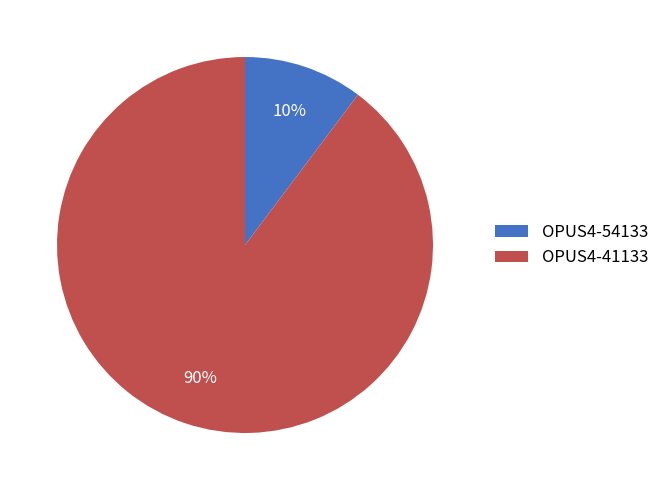

Is the sum of OPUS4-54133 and OPUS4-41133 greater than half?

Yes